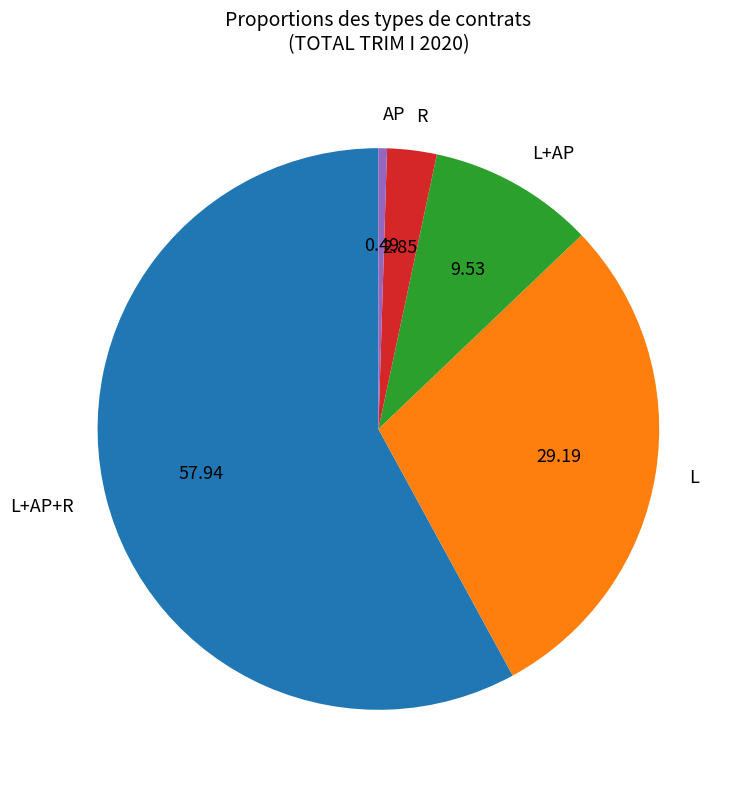

Which slice is the smallest?

AP